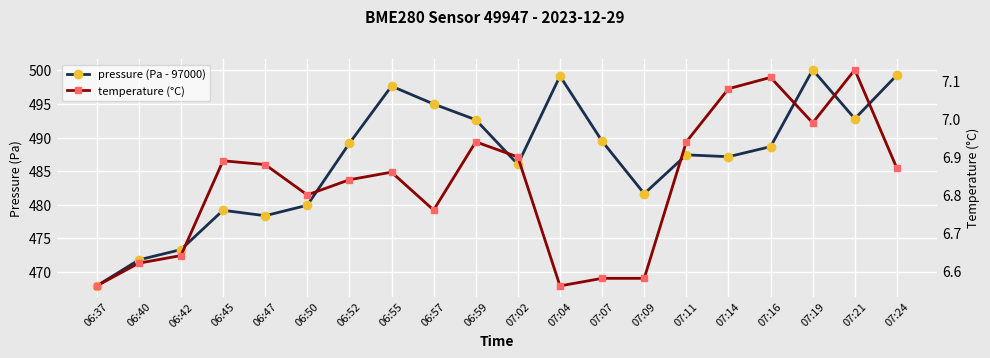

At which category does pressure (Pa - 97000) reach its first local peak?

06:45